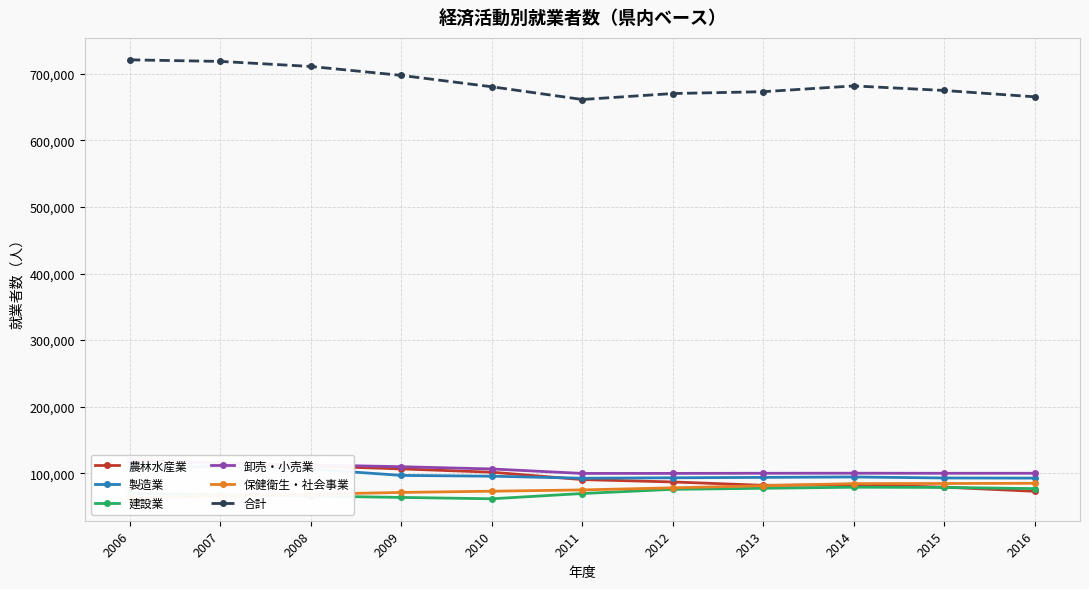

Does the chart have visible grid lines?

Yes